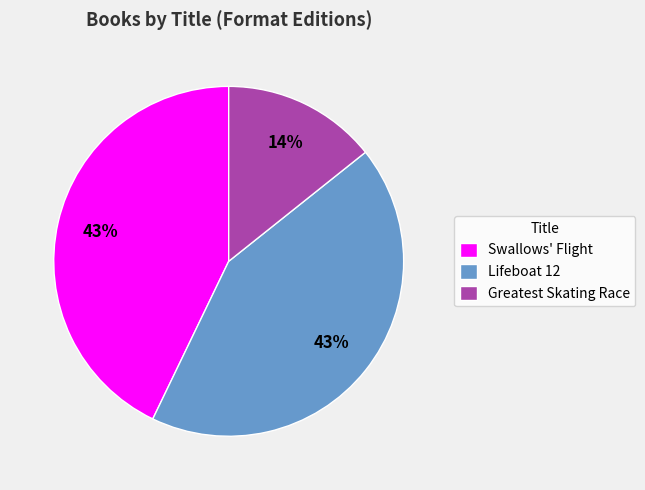

How many slices are in this pie chart?

3